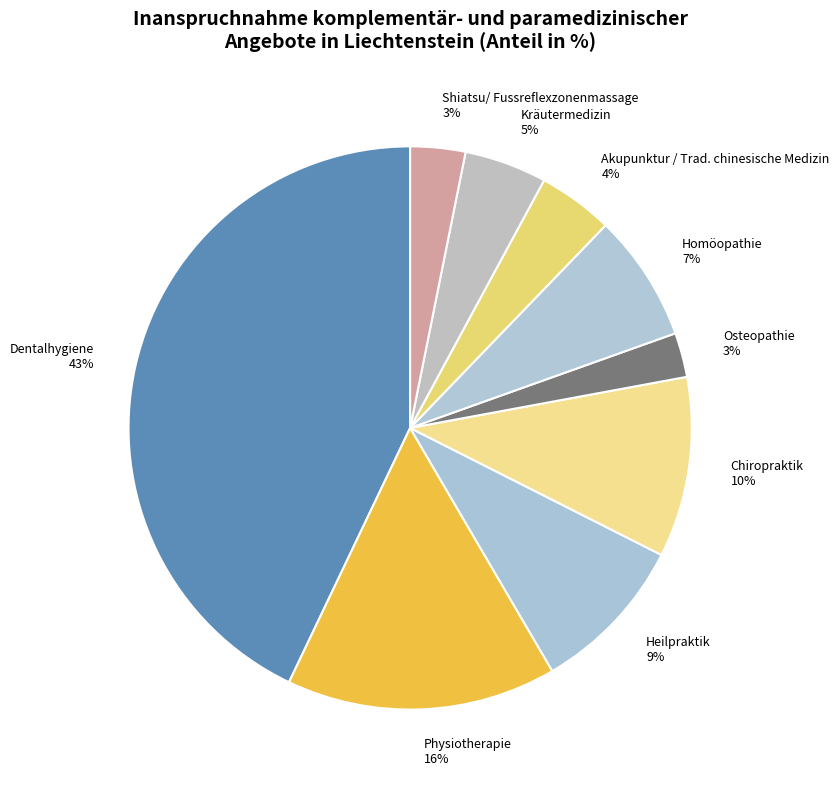

Is it true that Chiropraktik is 10% of the pie?

True